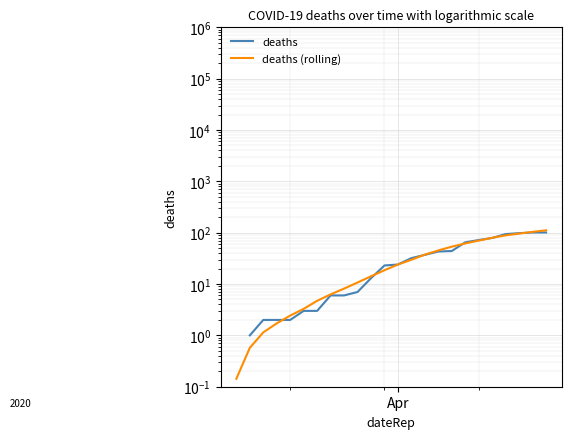

True or false: deaths (rolling) and deaths intersect in this chart.

True